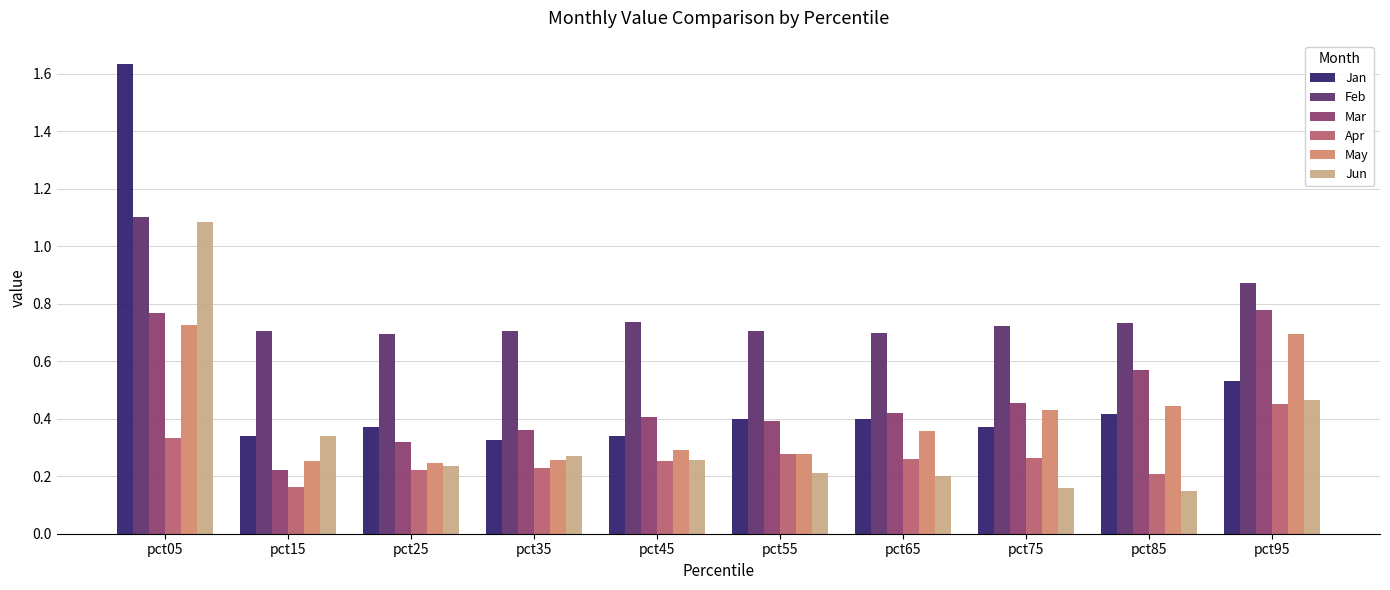

At which label does Jun reach its peak?

pct05